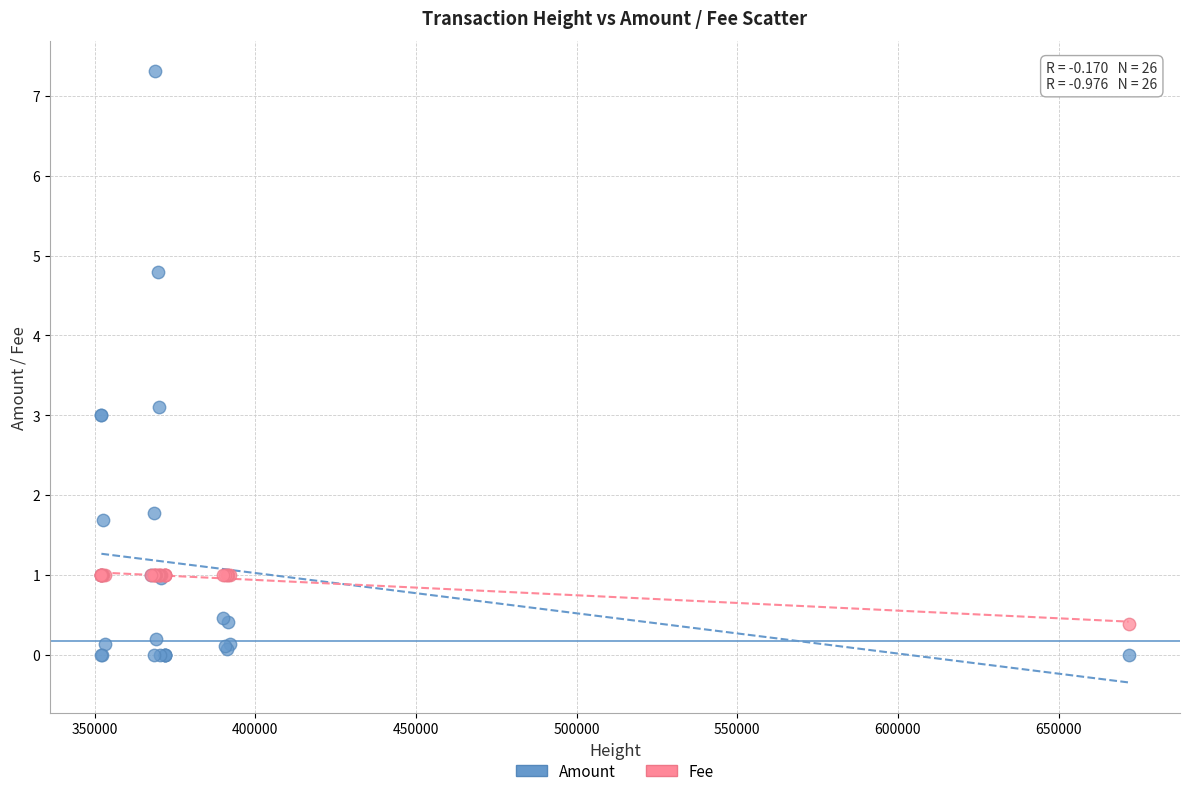

Which series has the largest Y range (max minus min)?

Amount